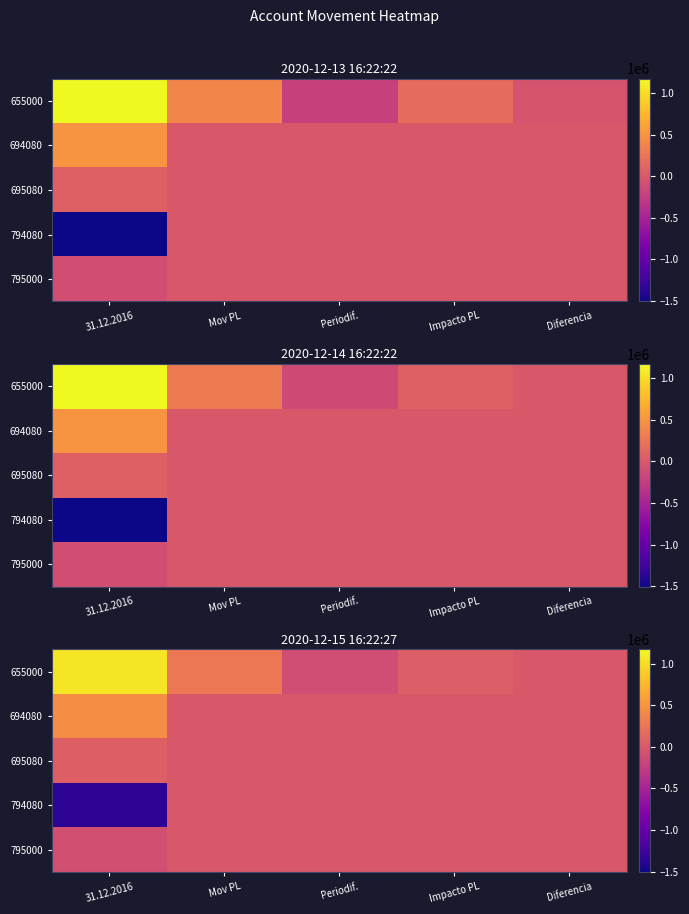

At how many categories does at least one series exceed -883453?

5